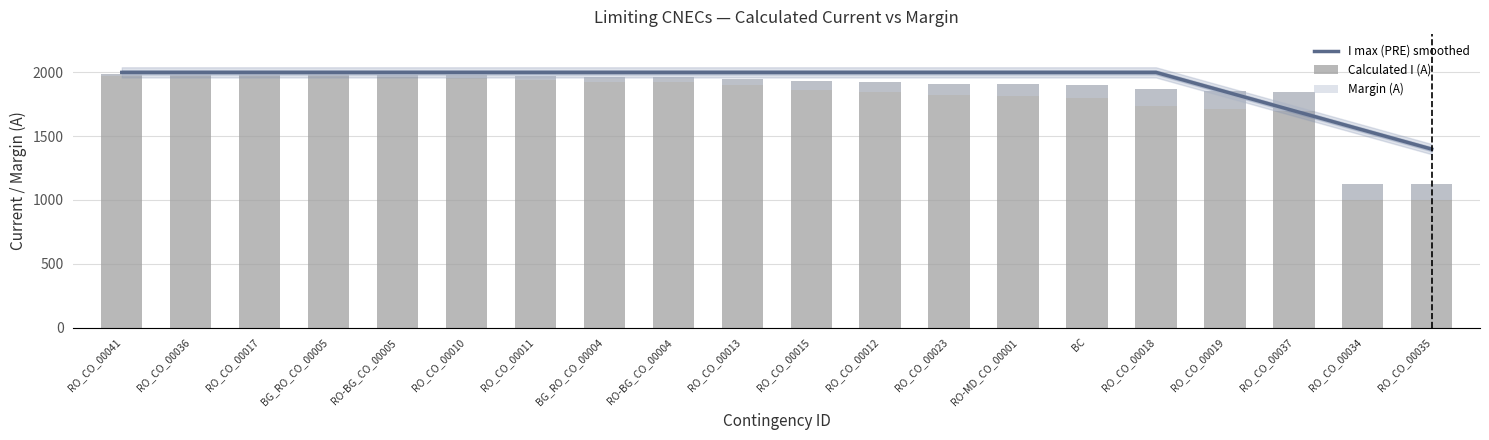

Reading left to right, list all the values displayed in this chart.

I max (PRE) smoothed: RO_CO_00041=2000.0	RO_CO_00036=2000.0	RO_CO_00017=2000.0	BG_RO_CO_00005=2000.0	RO-BG_CO_00005=2000.0	RO_CO_00010=2000.0	RO_CO_00011=2000.0	BG_RO_CO_00004=2000.0	RO-BG_CO_00004=2000.0	RO_CO_00013=2000.0	RO_CO_00015=2000.0	RO_CO_00012=2000.0	RO_CO_00023=2000.0	RO-MD_CO_00001=2000.0	BC=2000.0	RO_CO_00018=2000.0	RO_CO_00019=1849.6	RO_CO_00037=1699.2	RO_CO_00034=1548.8	RO_CO_00035=1398.4
Calculated I (A): RO_CO_00041=1987.0	RO_CO_00036=1986.0	RO_CO_00017=1985.0	BG_RO_CO_00005=1985.0	RO-BG_CO_00005=1982.0	RO_CO_00010=1979.0	RO_CO_00011=1972.0	BG_RO_CO_00004=1964.0	RO-BG_CO_00004=1962.0	RO_CO_00013=1949.0	RO_CO_00015=1930.0	RO_CO_00012=1924.0	RO_CO_00023=1911.0	RO-MD_CO_00001=1906.0	BC=1898.0	RO_CO_00018=1870.0	RO_CO_00019=1857.0	RO_CO_00037=1848.0	RO_CO_00034=1123.0	RO_CO_00035=1122.0
Margin (A): RO_CO_00041=13.0	RO_CO_00036=14.0	RO_CO_00017=15.0	BG_RO_CO_00005=15.0	RO-BG_CO_00005=18.0	RO_CO_00010=21.0	RO_CO_00011=28.0	BG_RO_CO_00004=36.0	RO-BG_CO_00004=38.0	RO_CO_00013=51.0	RO_CO_00015=70.0	RO_CO_00012=76.0	RO_CO_00023=89.0	RO-MD_CO_00001=94.0	BC=102.0	RO_CO_00018=130.0	RO_CO_00019=143.0	RO_CO_00037=152.0	RO_CO_00034=126.0	RO_CO_00035=126.0